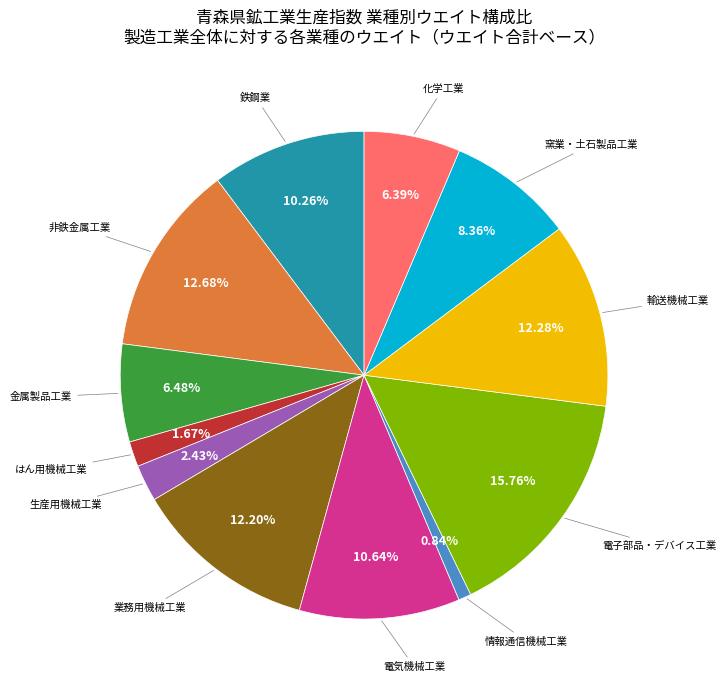

Is there any slice that represents more than half of the pie?

No